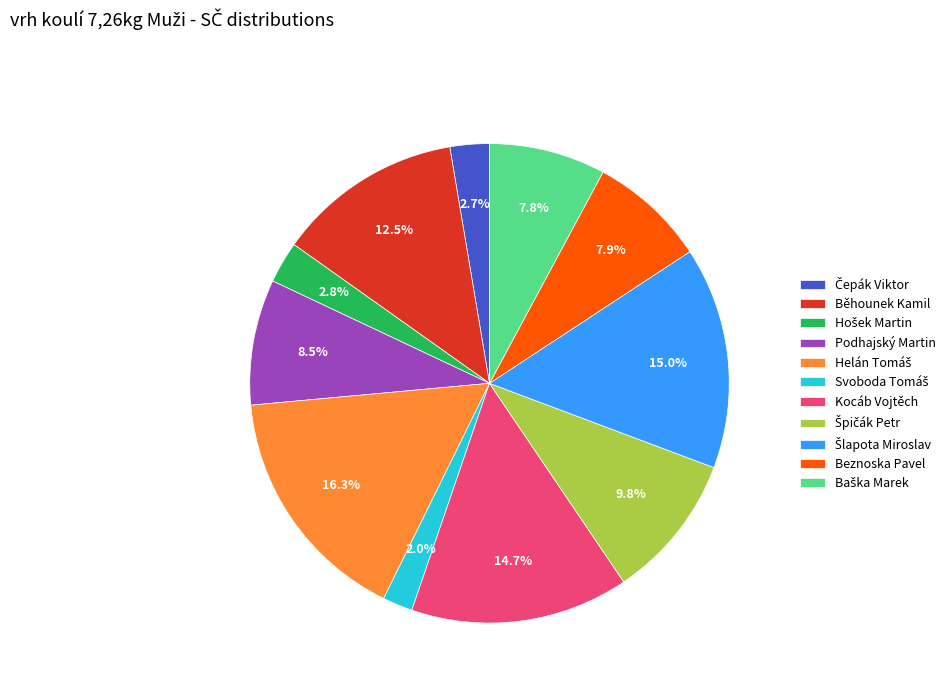

To the nearest percent, what is the difference between the largest and smallest slice percentages?

14%